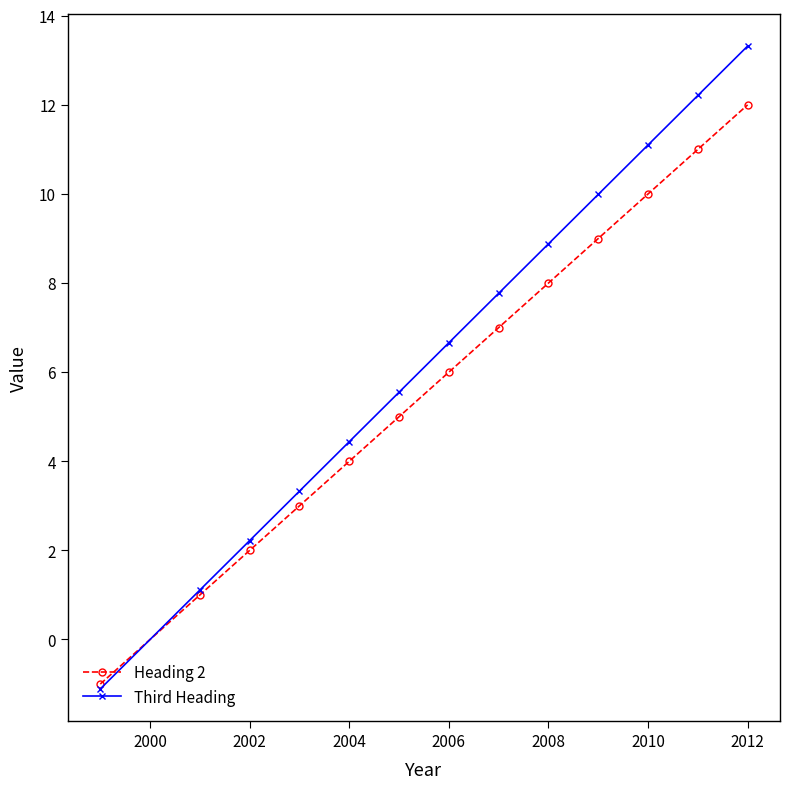

List the series in order of their overall mean, highest first.

Third Heading, Heading 2